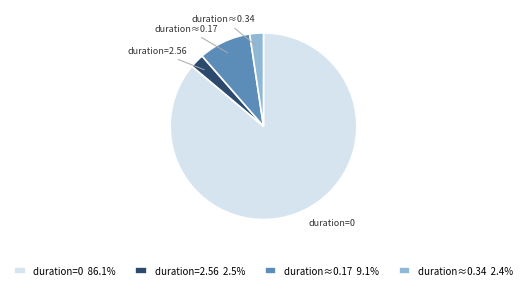

Combined, do duration=2.56 2.5% and duration≈0.34 2.4% account for over 50%?

No